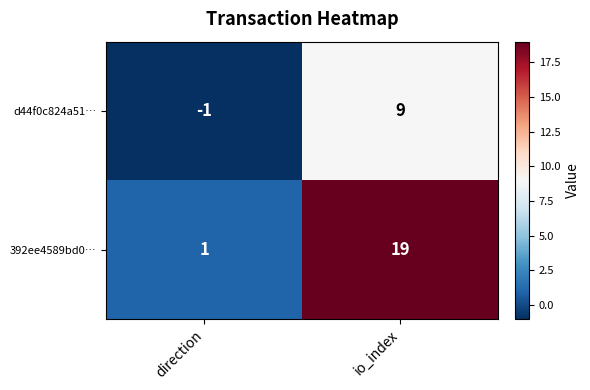

Is it true that 392ee4589bd0… equals 2 at direction?

False